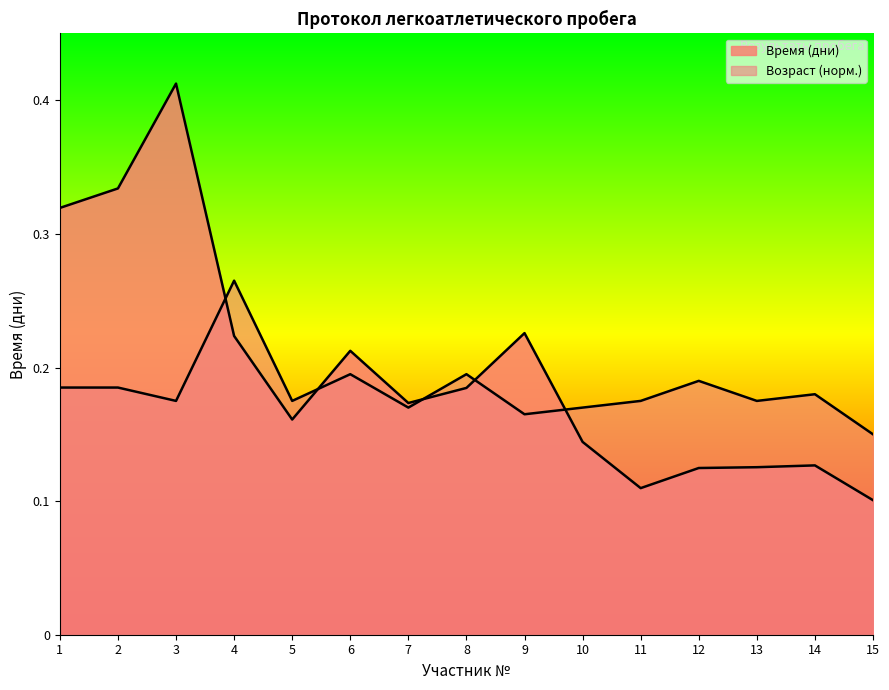

At 3, list the series in order from smallest to largest.

Возраст, Время (дни)